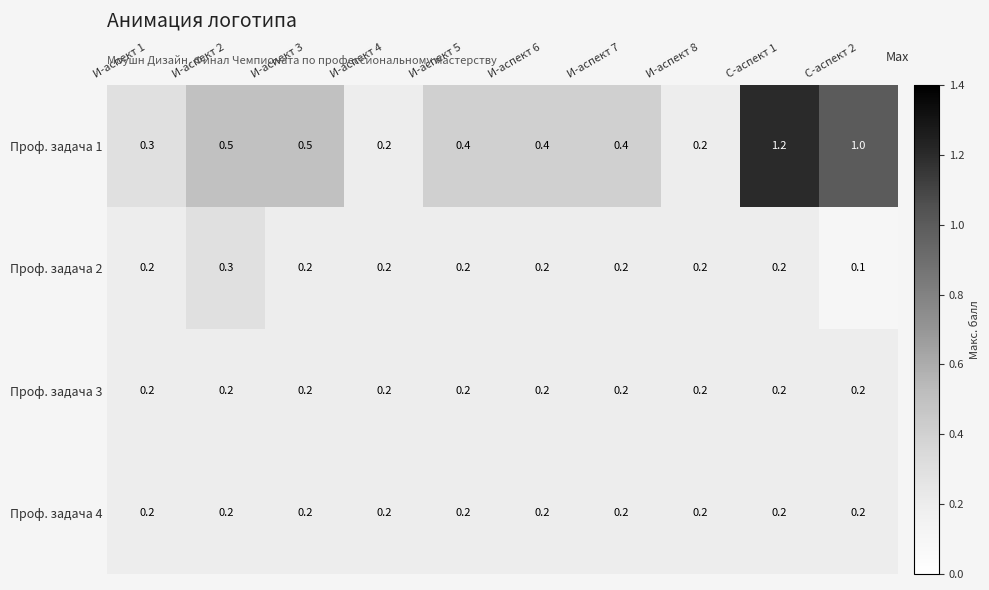

Which series has the largest total across all categories?

Проф. задача 1